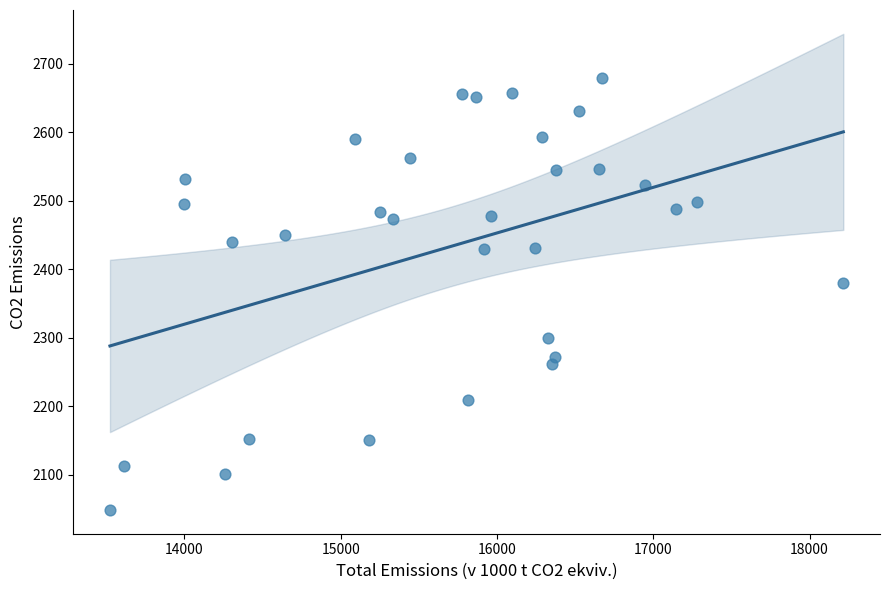

What Y value in the scatter plot is closest to 2364?

2380.4